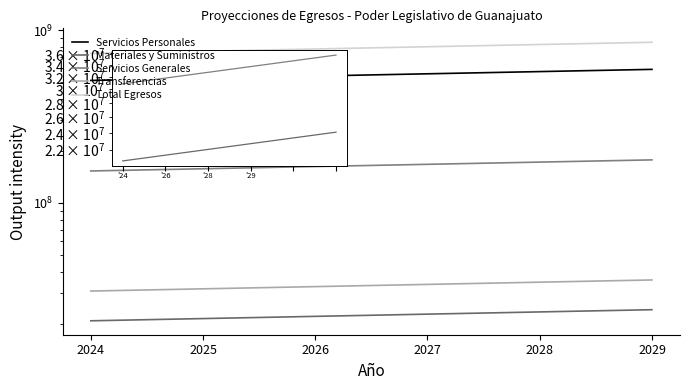

The value of Servicios Personales at 2026 is 541920963. True or false?

True